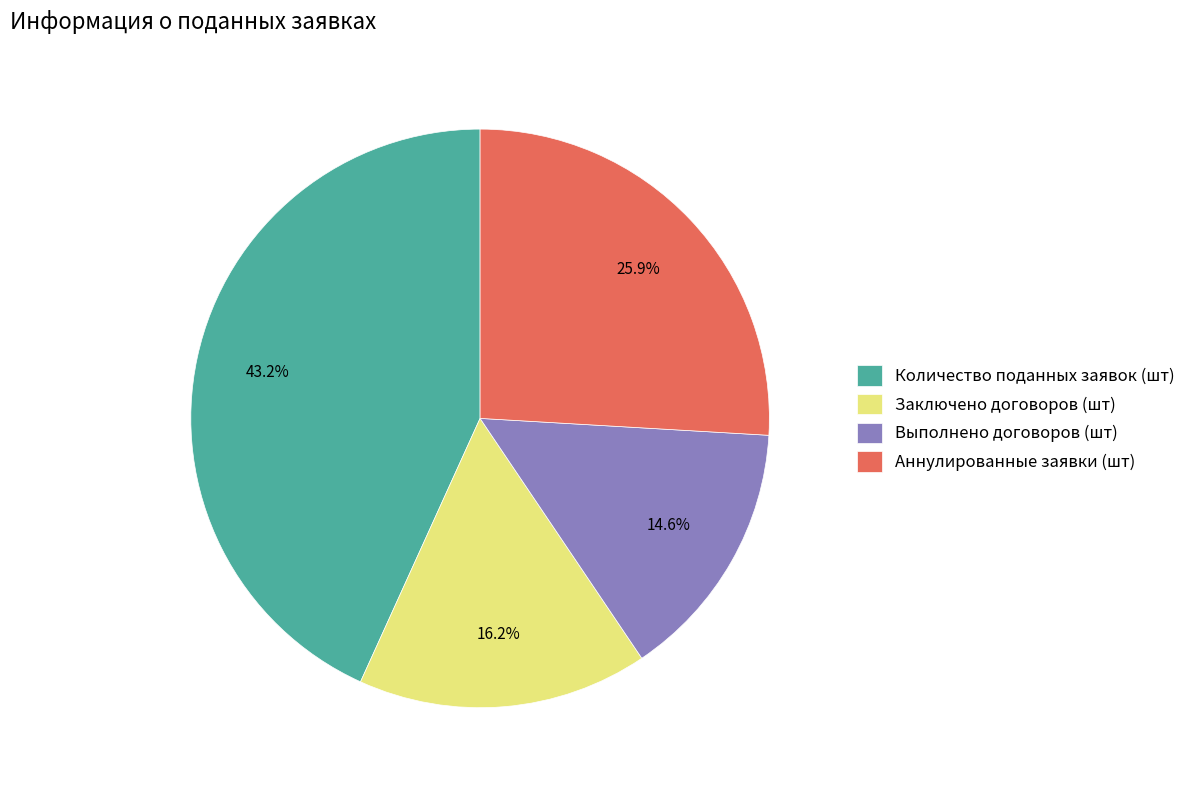

Between Заключено договоров (шт) and Количество поданных заявок (шт), which is larger?

Количество поданных заявок (шт)